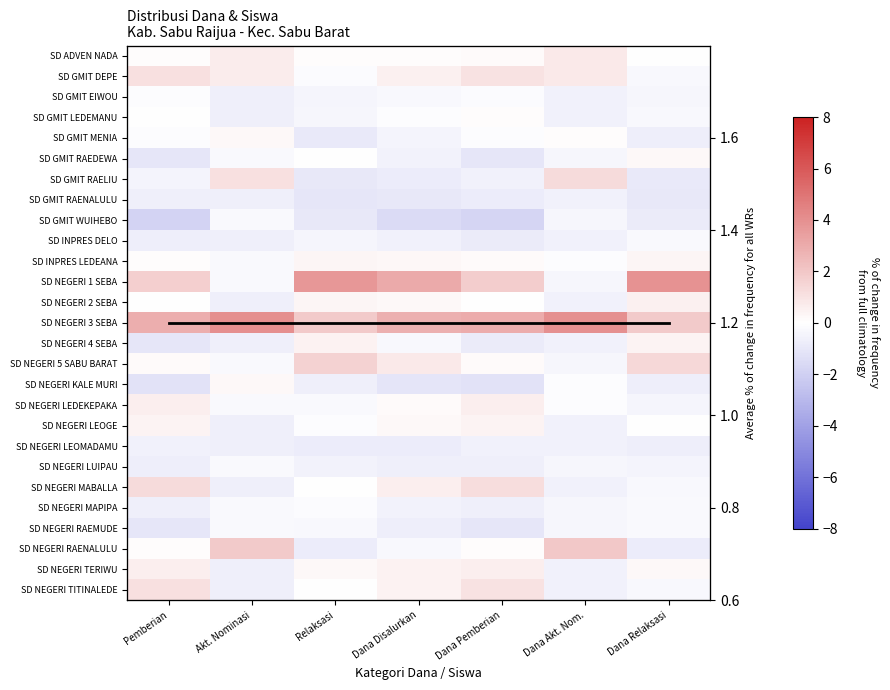

Which has a higher value, Dana Disalurkan or Akt. Nominasi?

Akt. Nominasi